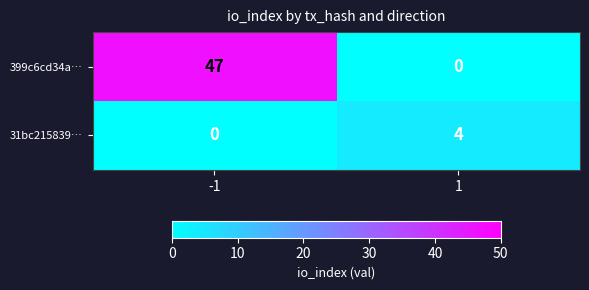

At 1, list the series in order from smallest to largest.

399c6cd34a…, 31bc215839…